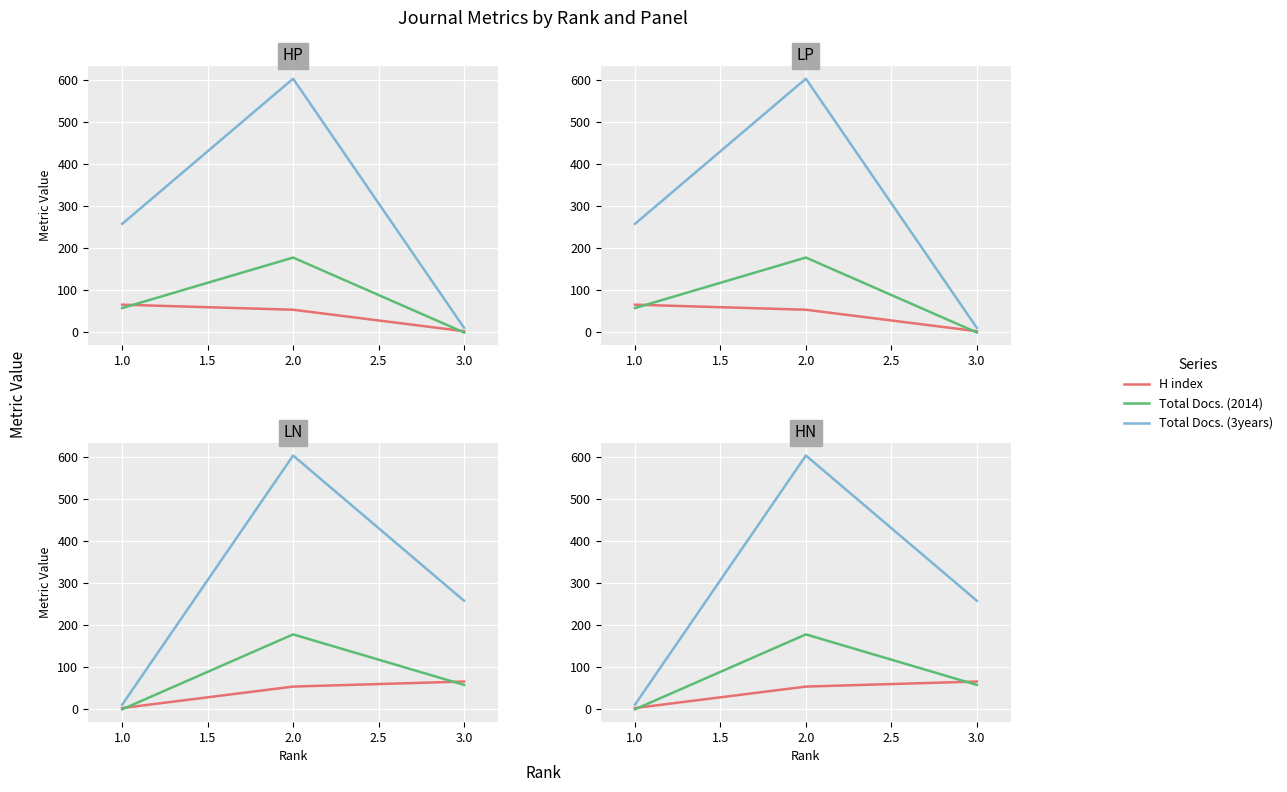

Rank the series by their maximum value, from lowest to highest.

H index, Total Docs. (2014), Total Docs. (3years)